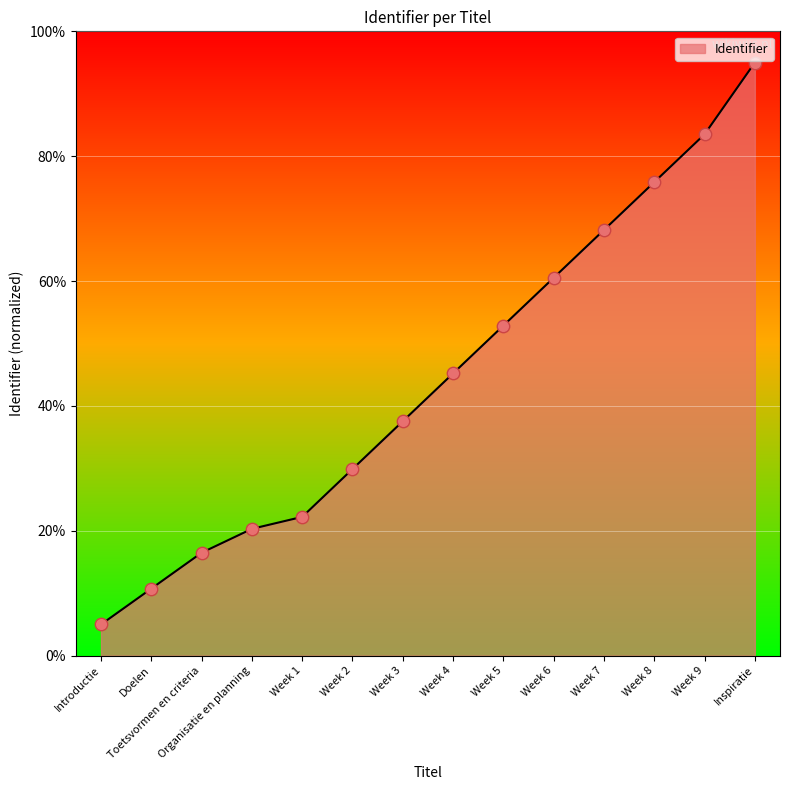

What is the ratio of the value at Week 4 to the value at Week 8?

0.6